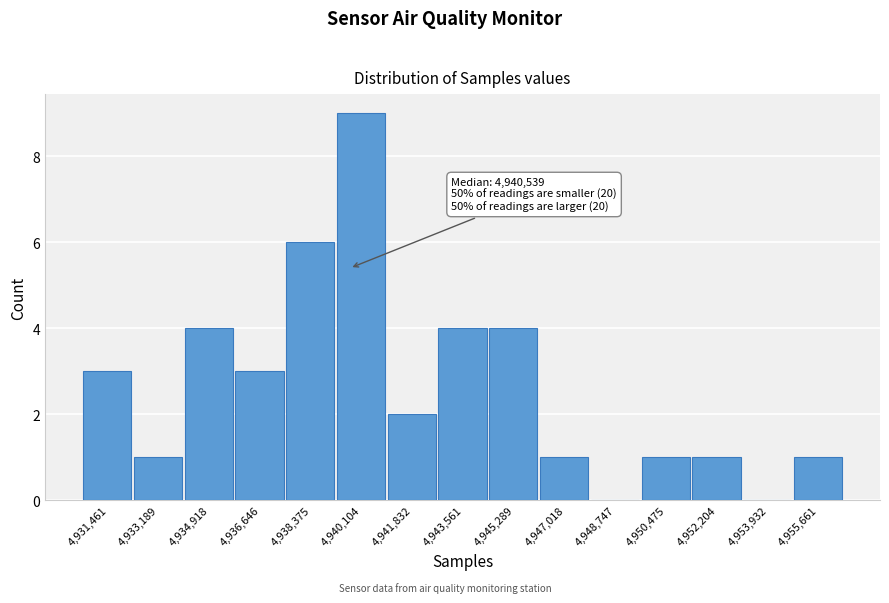

Reading left to right, extract all data points from this chart.

4,931,461=3	4,933,189=1	4,934,918=4	4,936,646=3	4,938,375=6	4,940,104=9	4,941,832=2	4,943,561=4	4,945,289=4	4,947,018=1	4,948,747=0	4,950,475=1	4,952,204=1	4,953,932=0	4,955,661=1